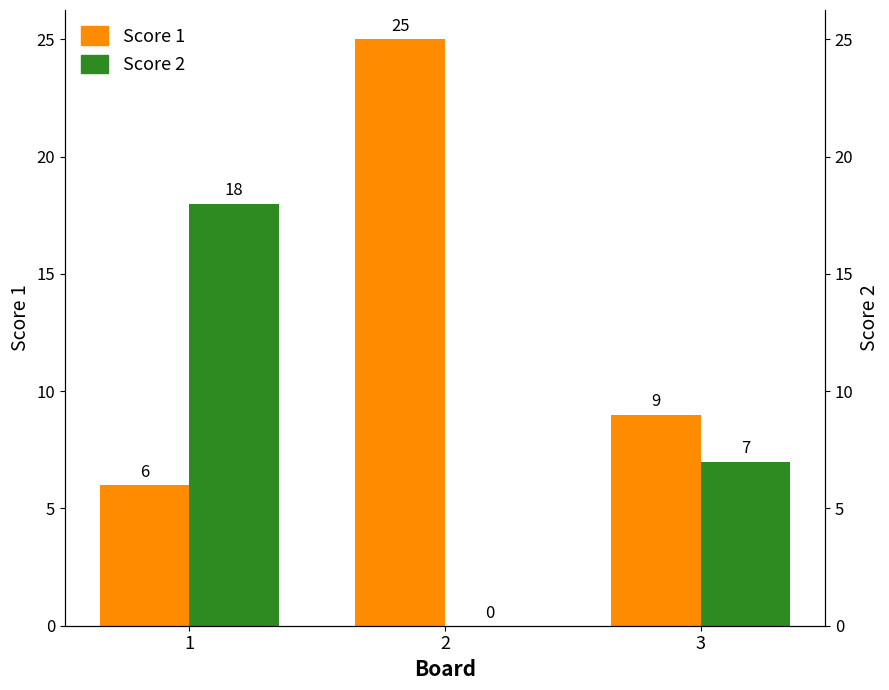

What is the sum of the Score 1 values at 2 and 3?

34